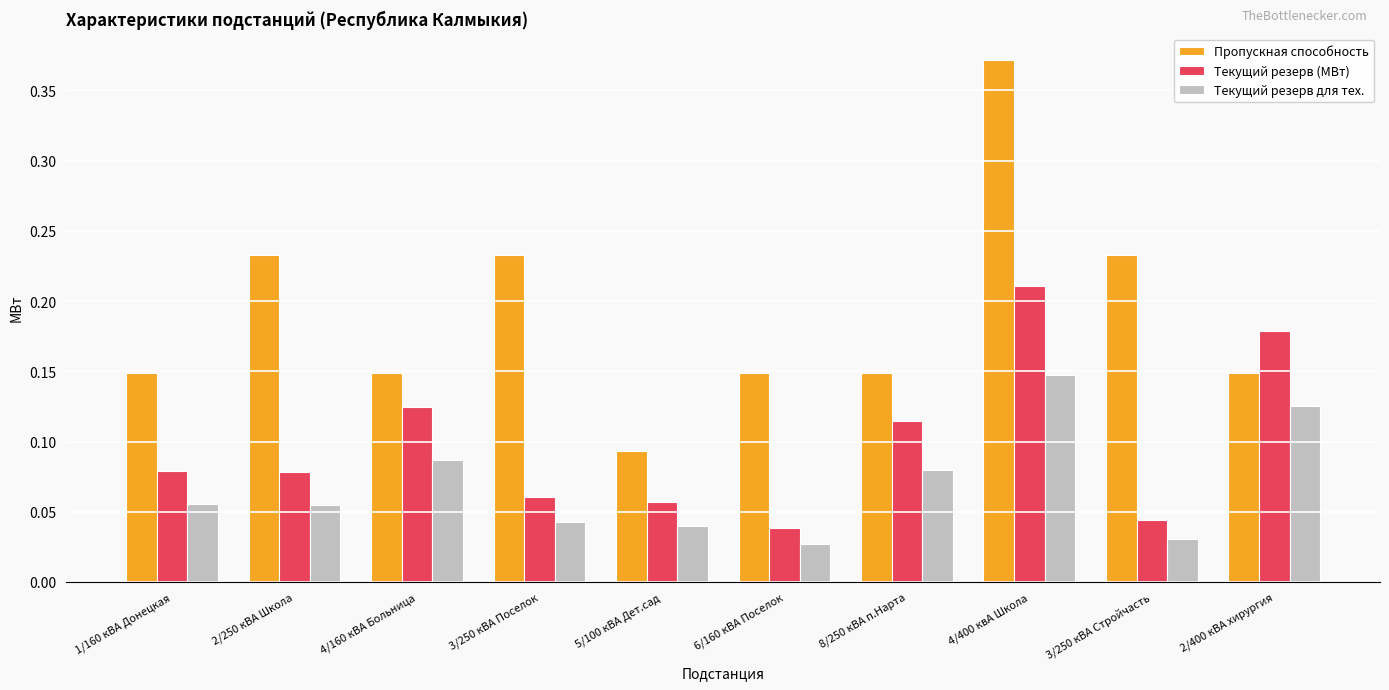

Which series has the largest range (max minus min)?

Пропускная способность